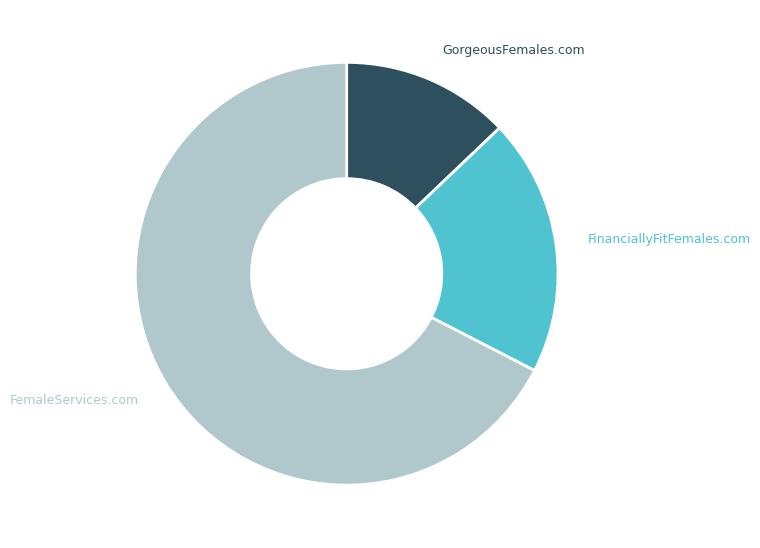

Is it true that FemaleServices.com is 67% of the pie?

True